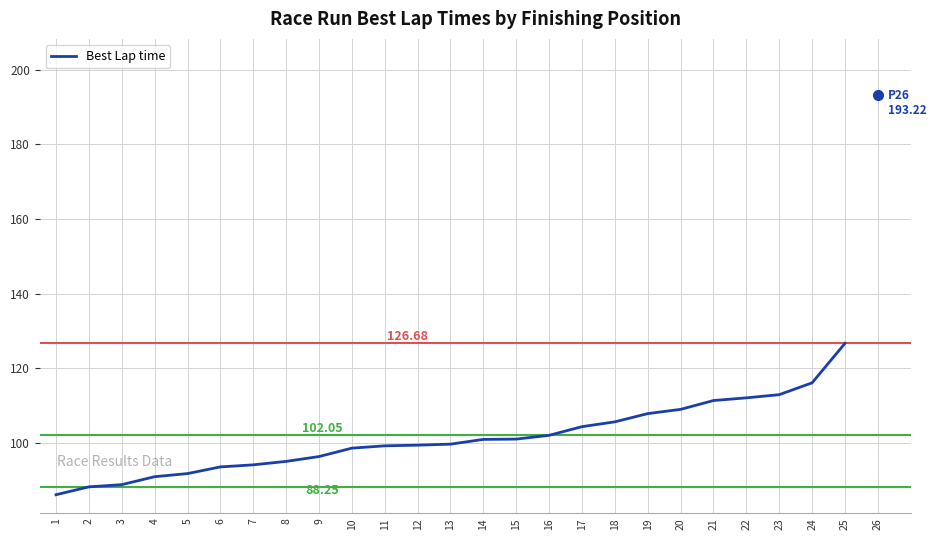

What is the smallest value displayed?

86.1